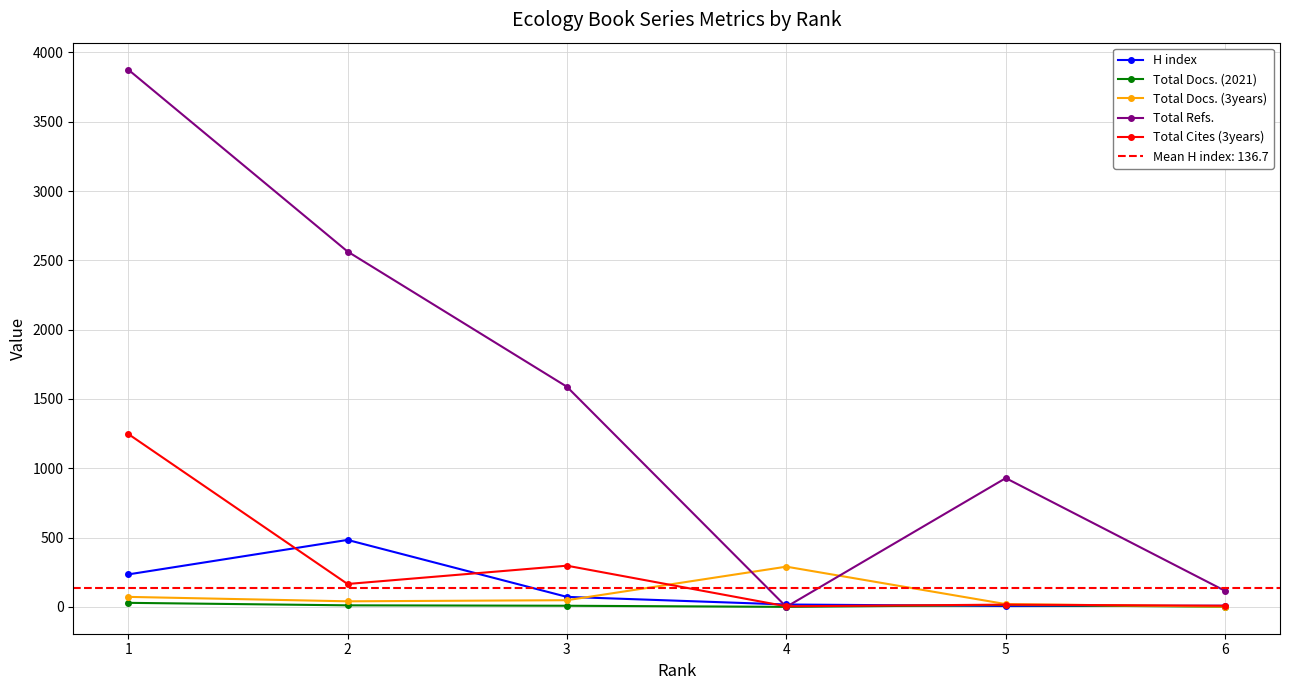

Rank the series at 4 from lowest to highest value.

Total Docs. (2021), Total Refs., Total Cites (3years), H index, Total Docs. (3years)